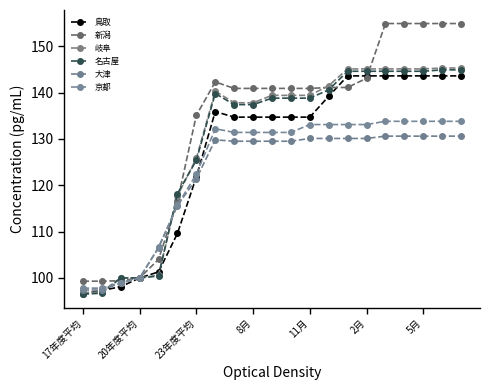

What are all the series names shown in the legend?

鳥取, 新潟, 岐阜, 名古屋, 大津, 京都